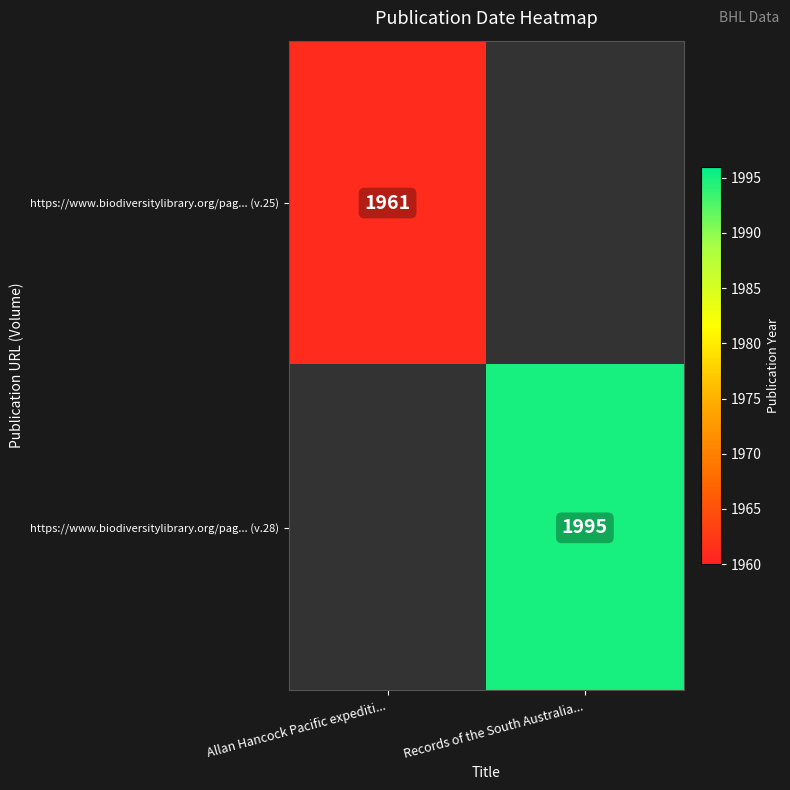

Count the number of data series in this chart.

2